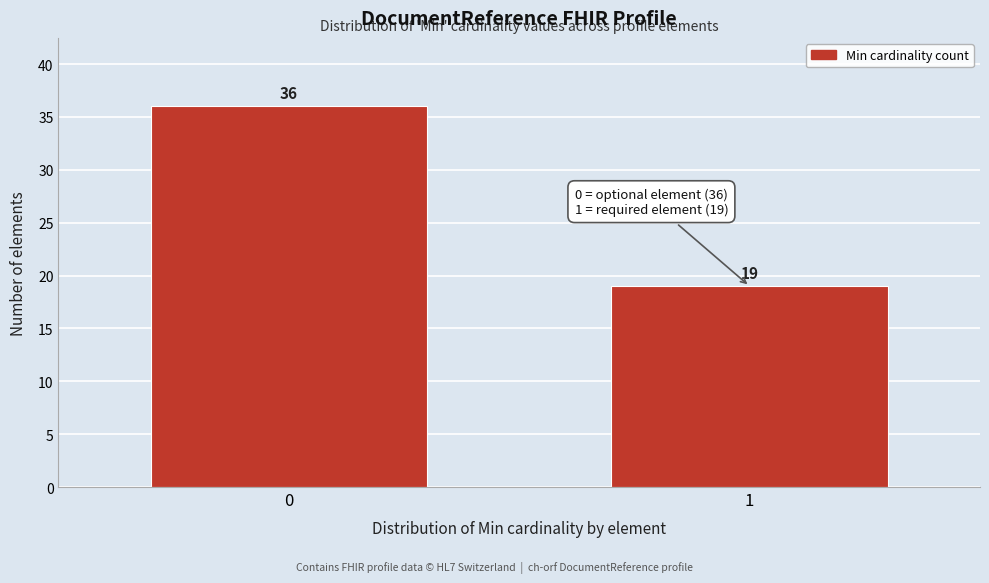

Reading right to left, extract all data points from this chart.

1=19	0=36